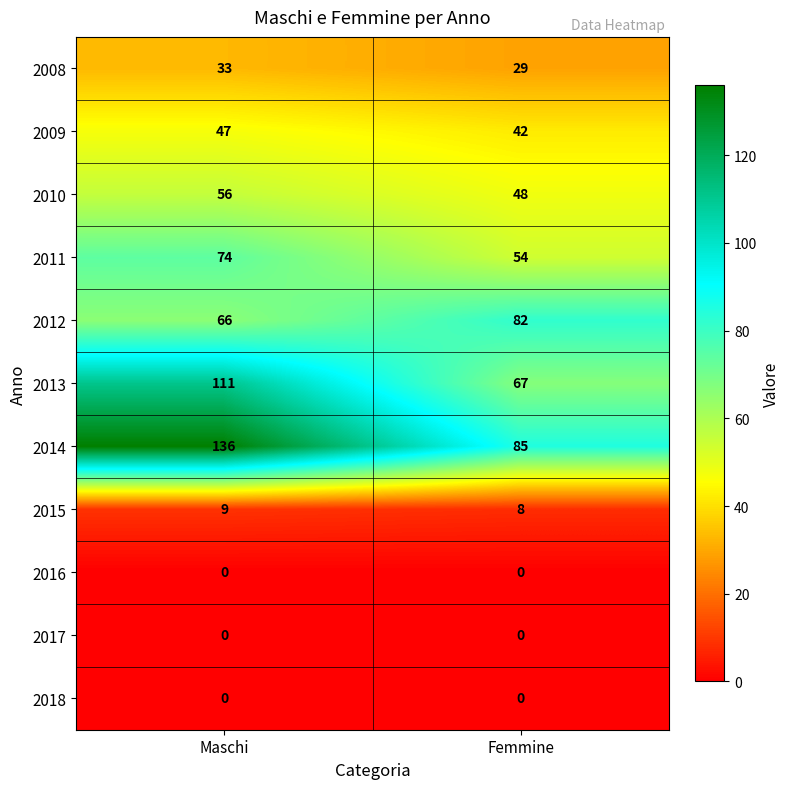

Rank the categories by 2010 value from lowest to highest.

Femmine, Maschi